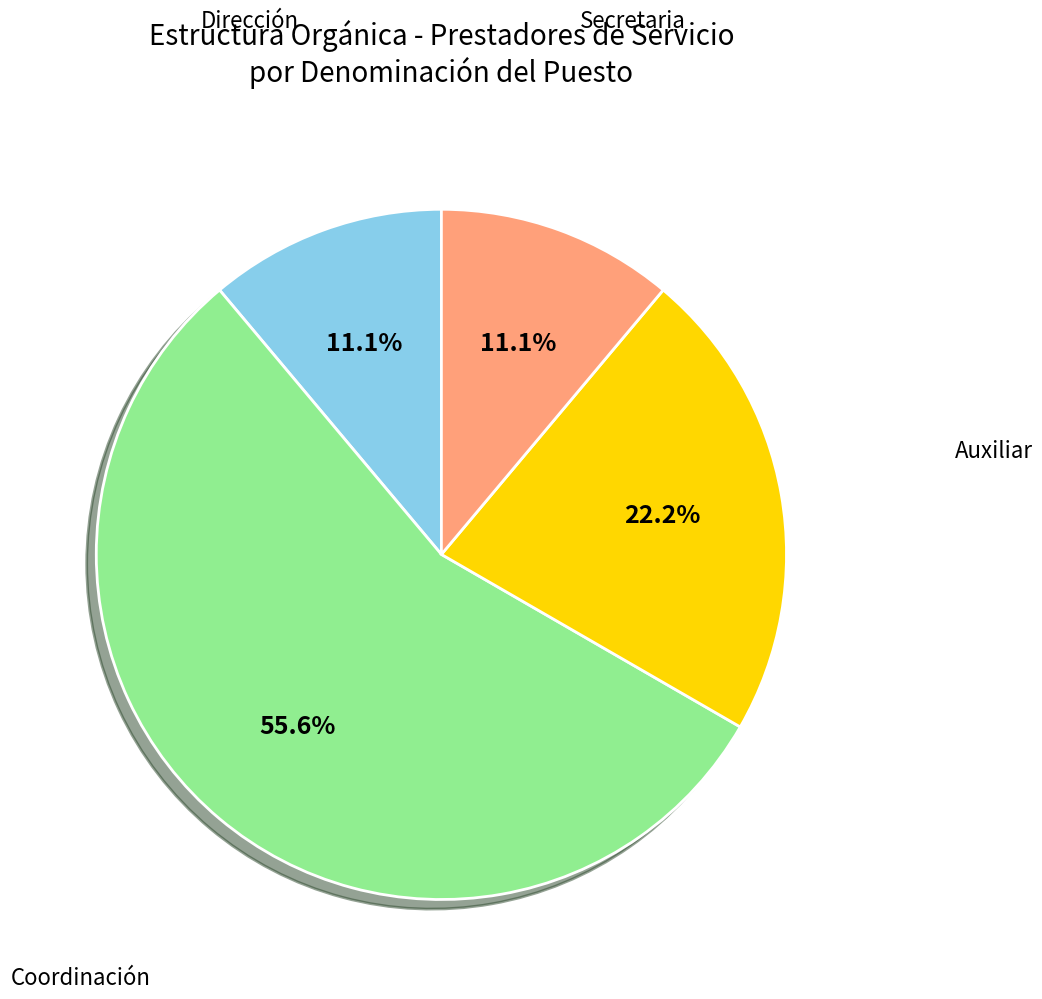

What percentage is NOT represented by Secretaria?

88.9%